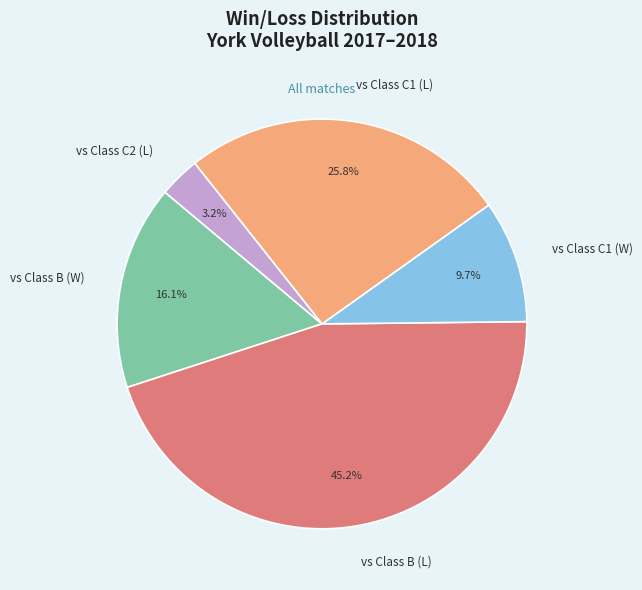

Combined, what portion of the pie is vs Class C2 (L) and vs Class C1 (L)?

29.0%